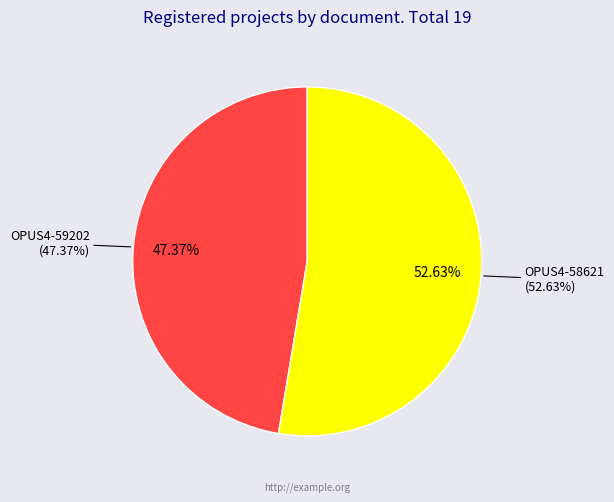

What is the ratio of the value at OPUS4-59202 to the value at OPUS4-58621?

0.9